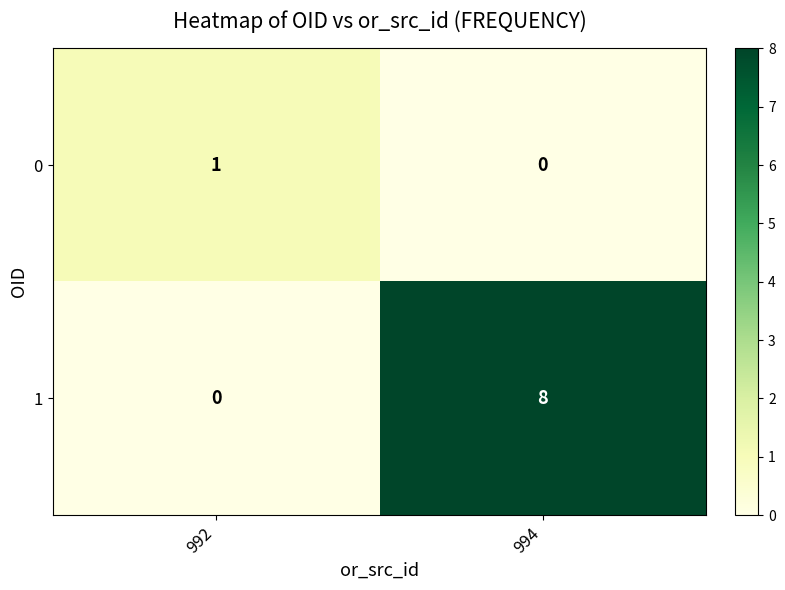

Is it true that 0 equals 1 at 994?

False